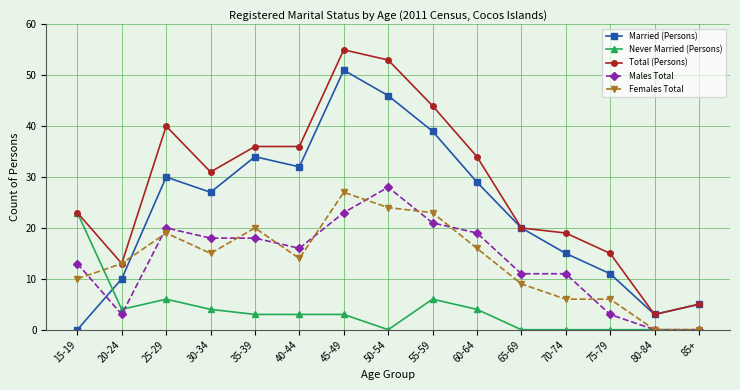

What is the sum of all Females Total values?

202